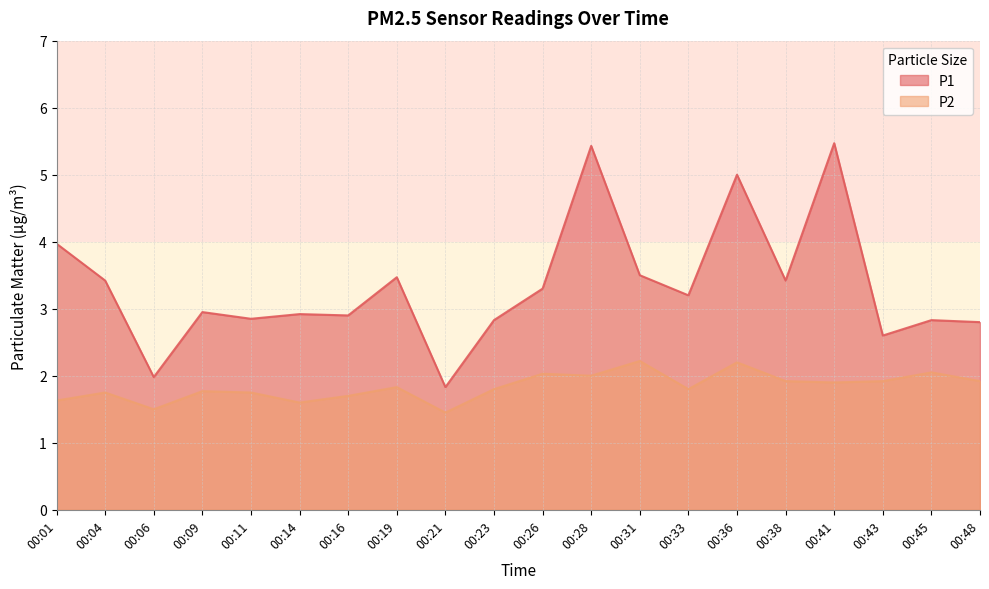

How many interior local peaks does the P2 series have?

7